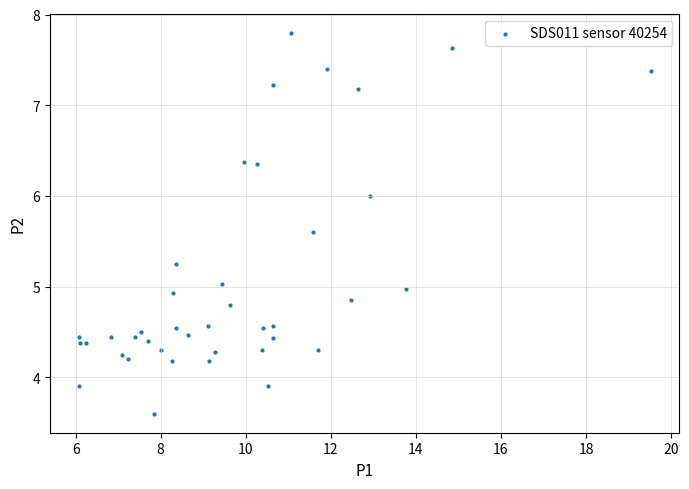

What is the range of X values (max minus min)?

13.4